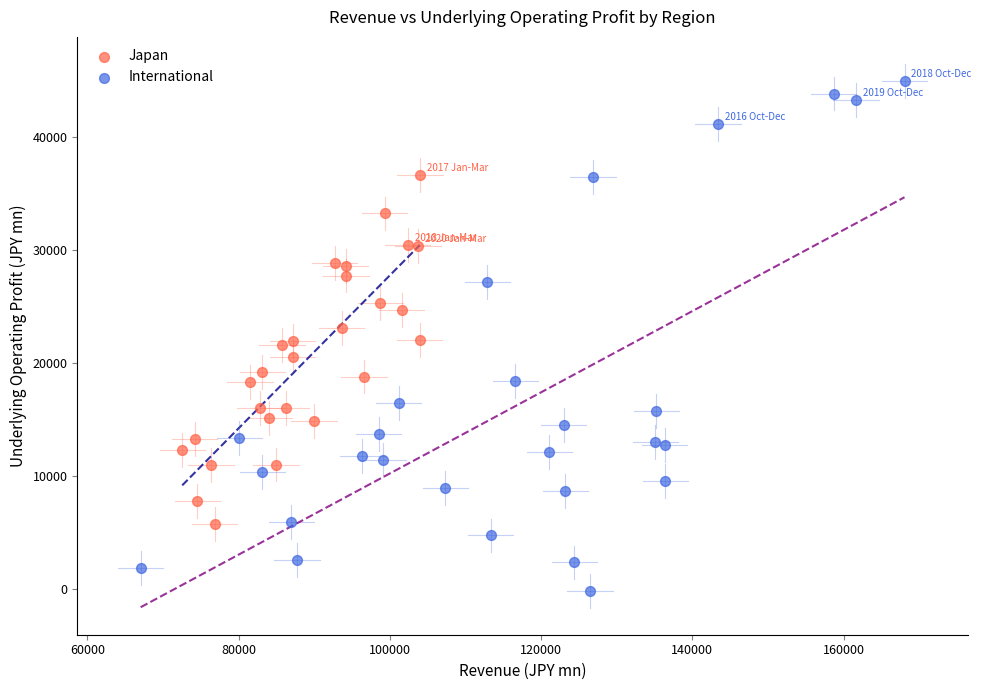

Which series contains the lowest Y value?

International